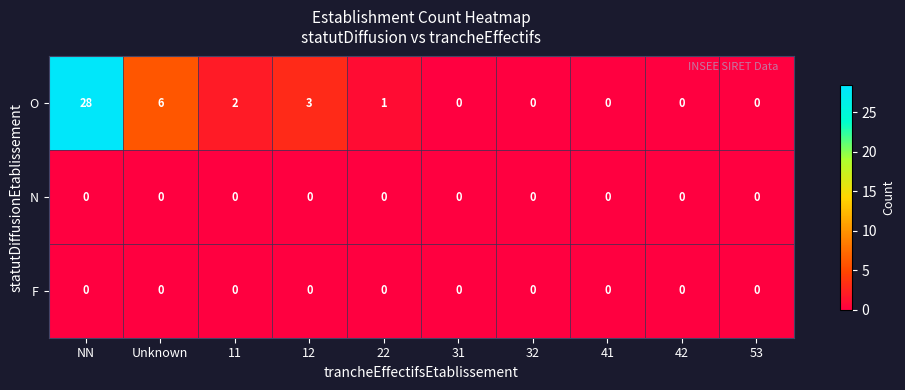

What is the spread (max minus min) of values at 12?

3